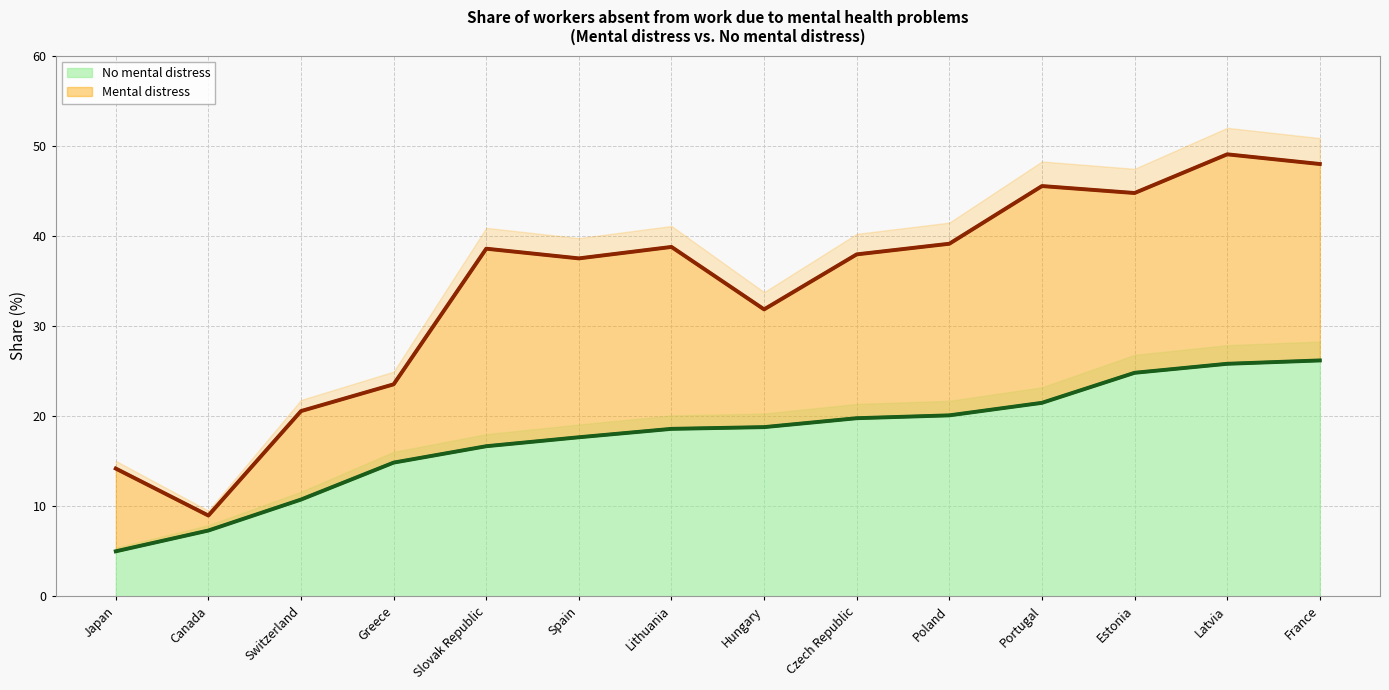

Which series has the largest total across all categories?

Mental distress